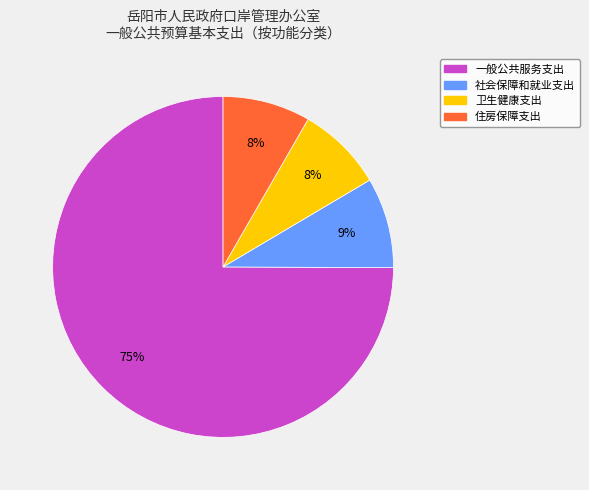

Which category has the biggest portion of the pie?

一般公共服务支出